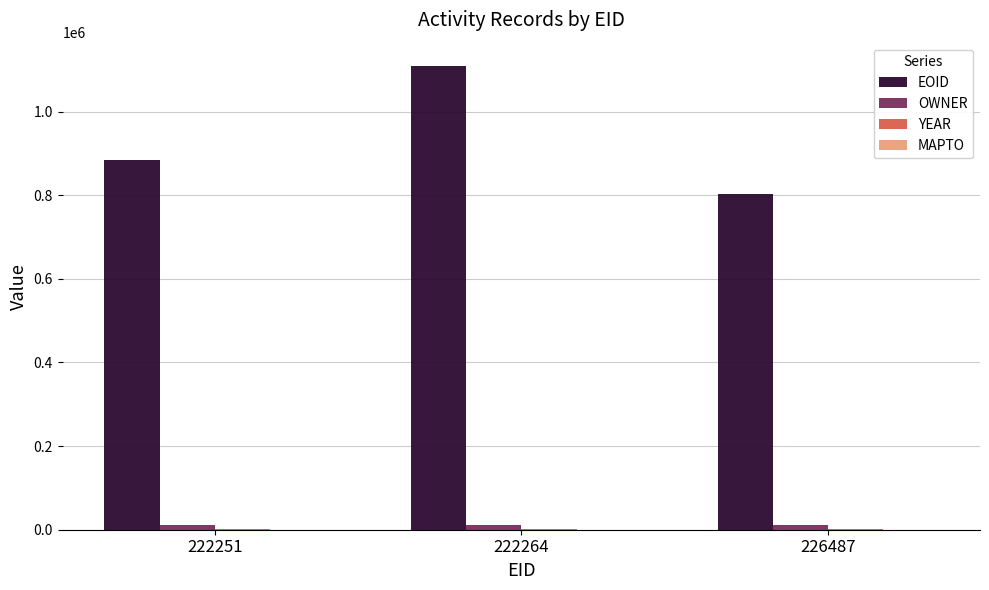

What is the spread (max minus min) of values at 222251?

881166